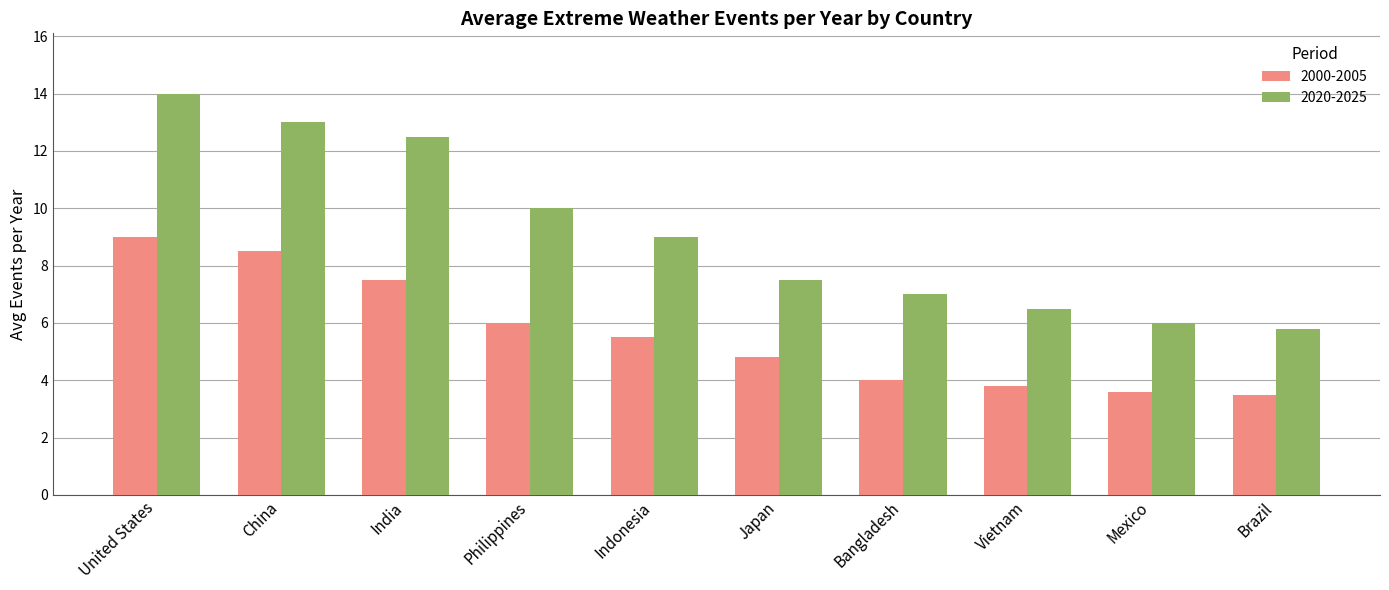

What is the sum of the 2020-2025 values at India and Japan?

20.0